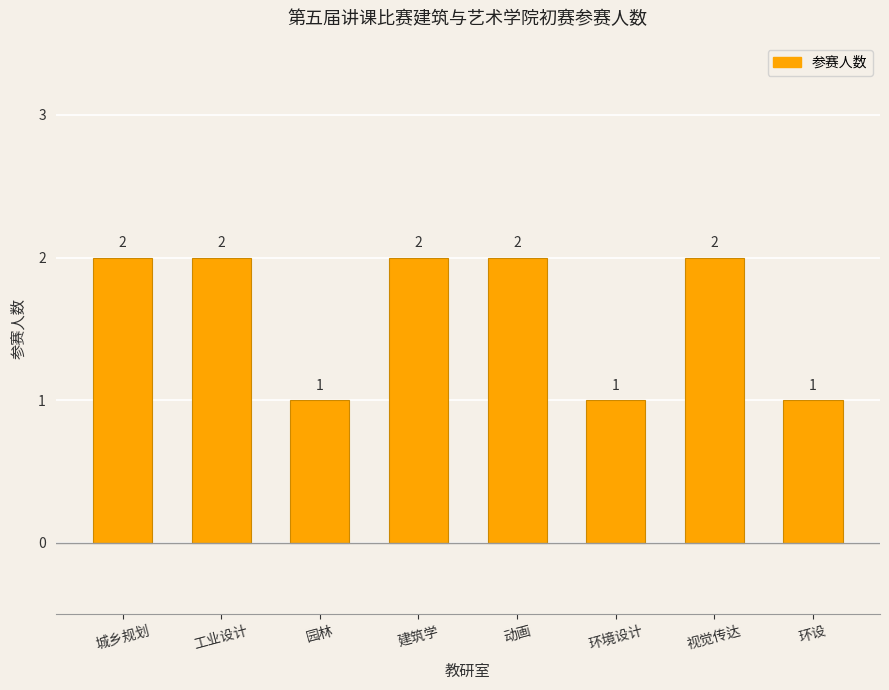

Does the chart contain any negative values?

No